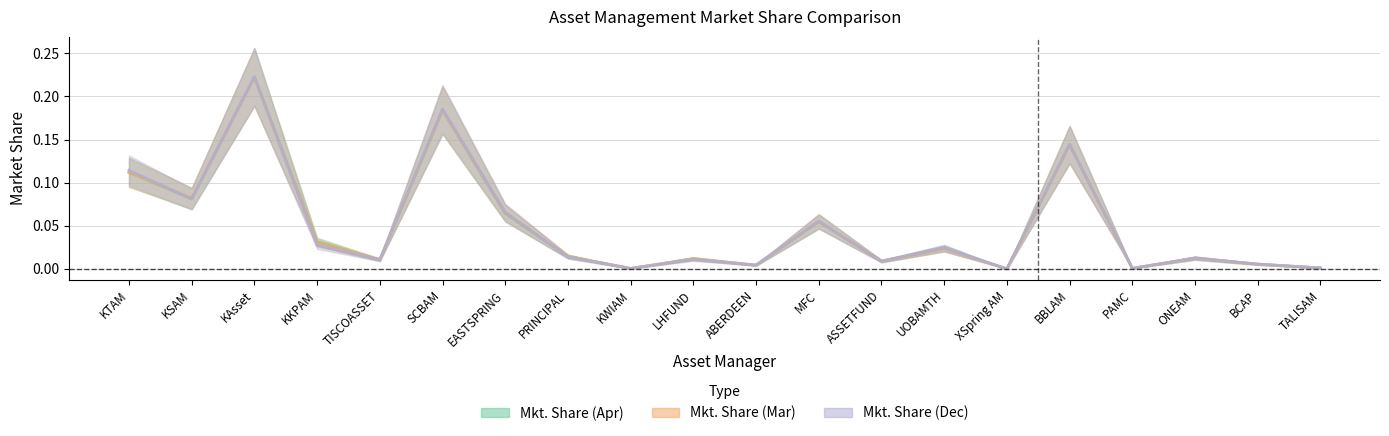

At which category does the chart reach its peak across all series?

KAsset